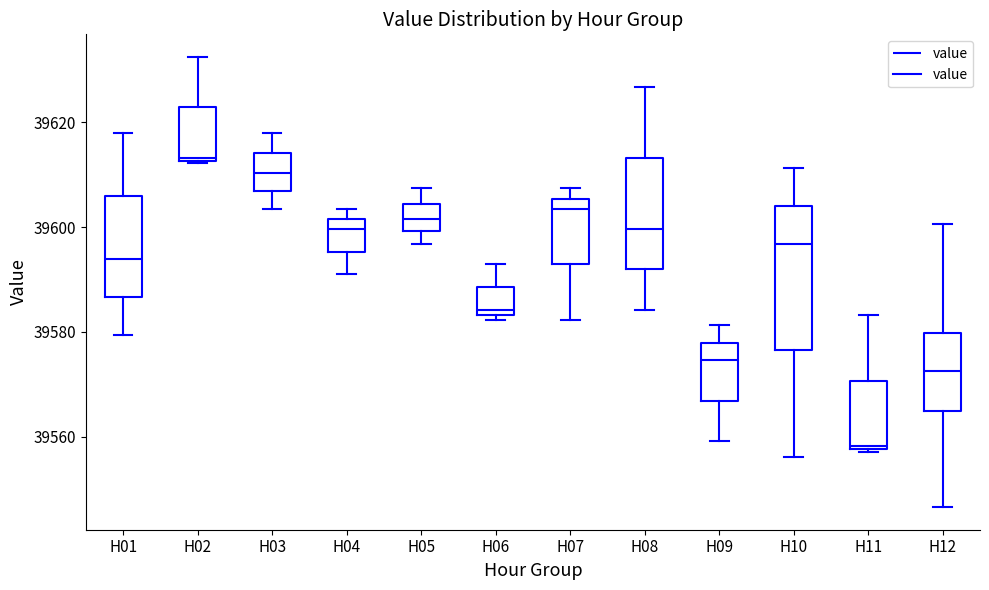

Where is the upper edge of the box for H06 on the y-axis? The values are not printed on the chart, so give them approximately, as read against the axis.

39588